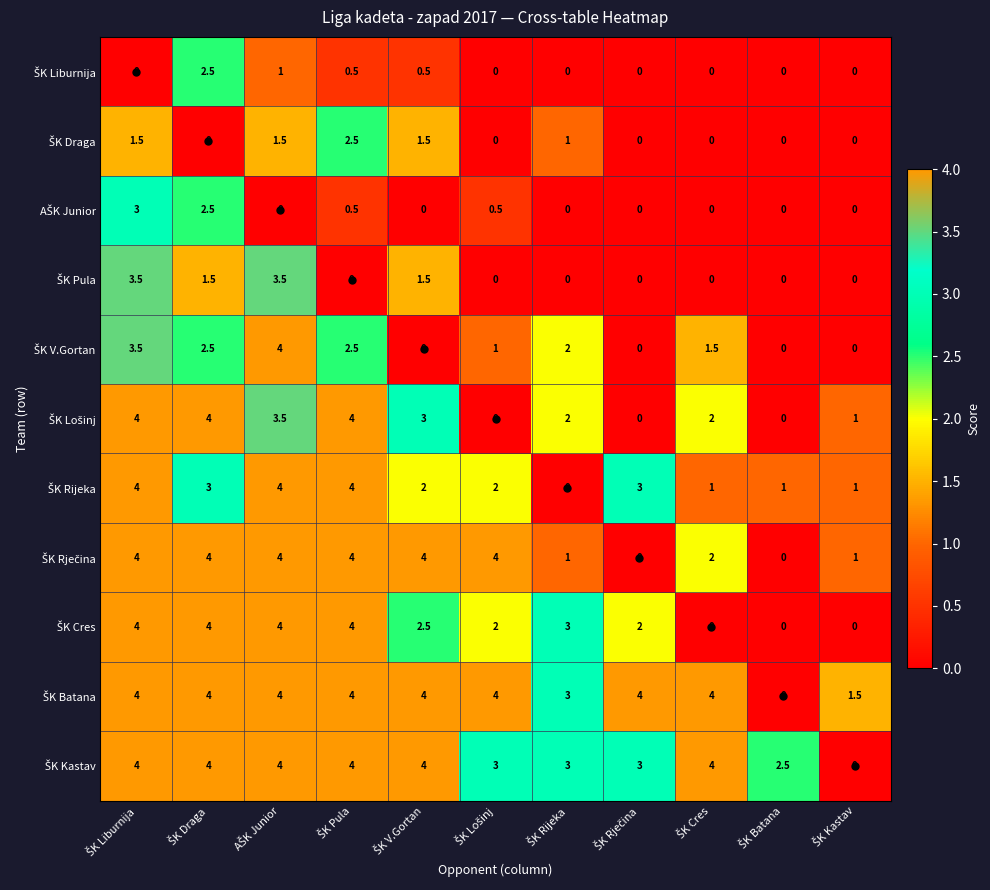

At how many categories does at least one series exceed 2?

10